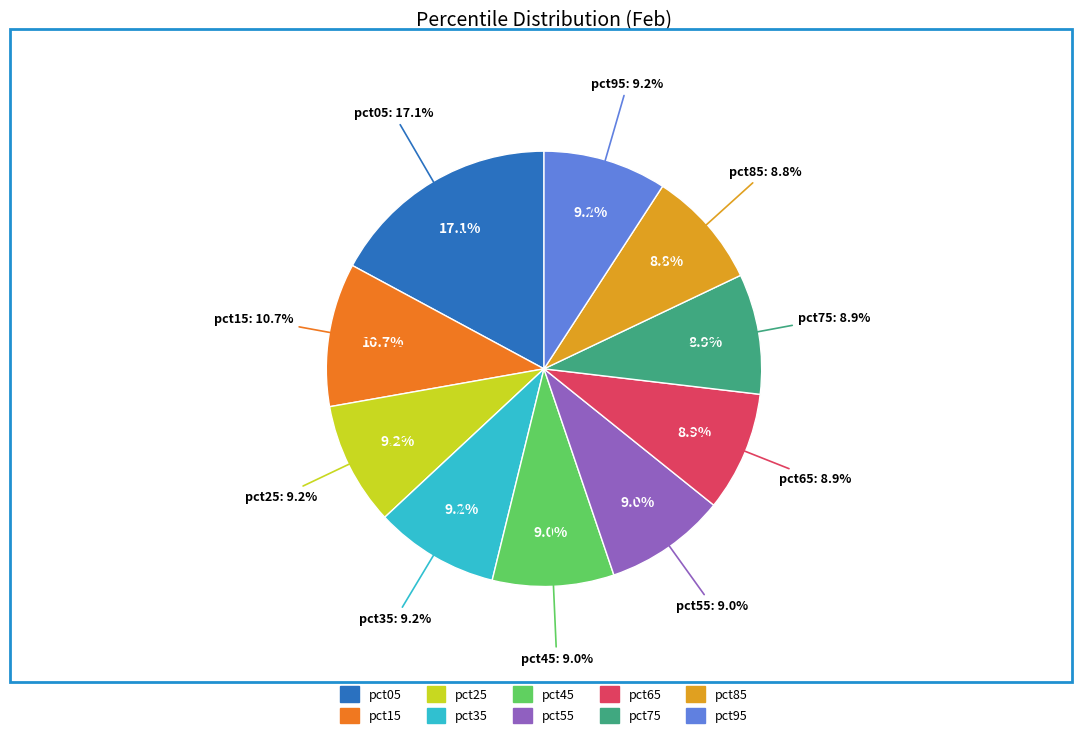

Does pct15 account for over 50% of the chart?

No